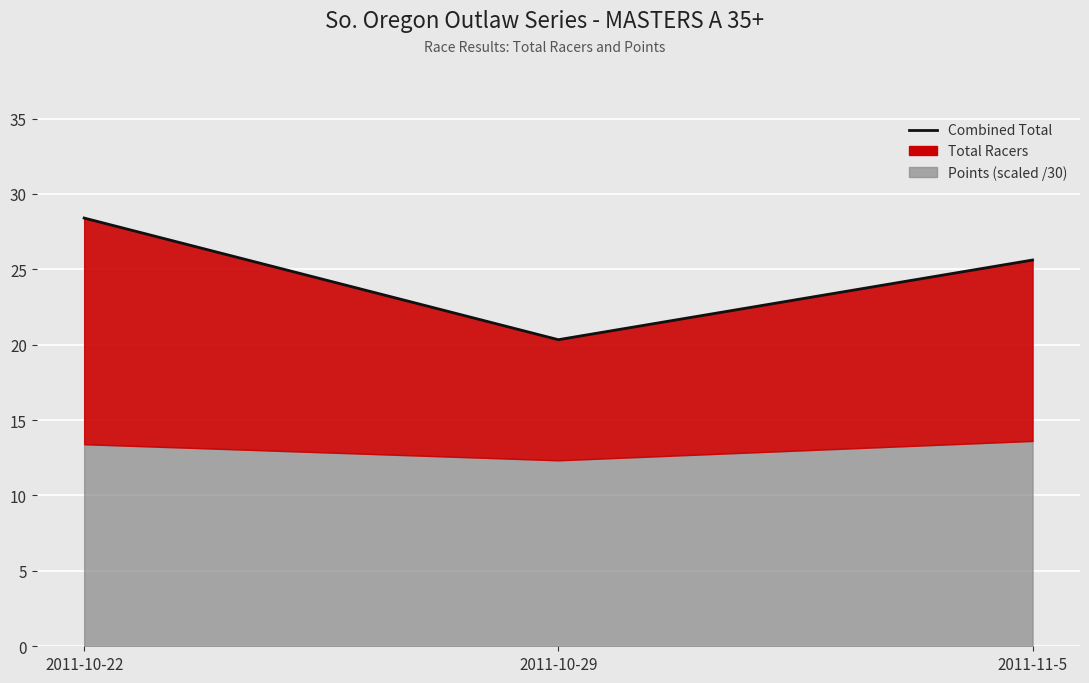

Rank the categories by value from lowest to highest.

2011-10-29, 2011-11-5, 2011-10-22